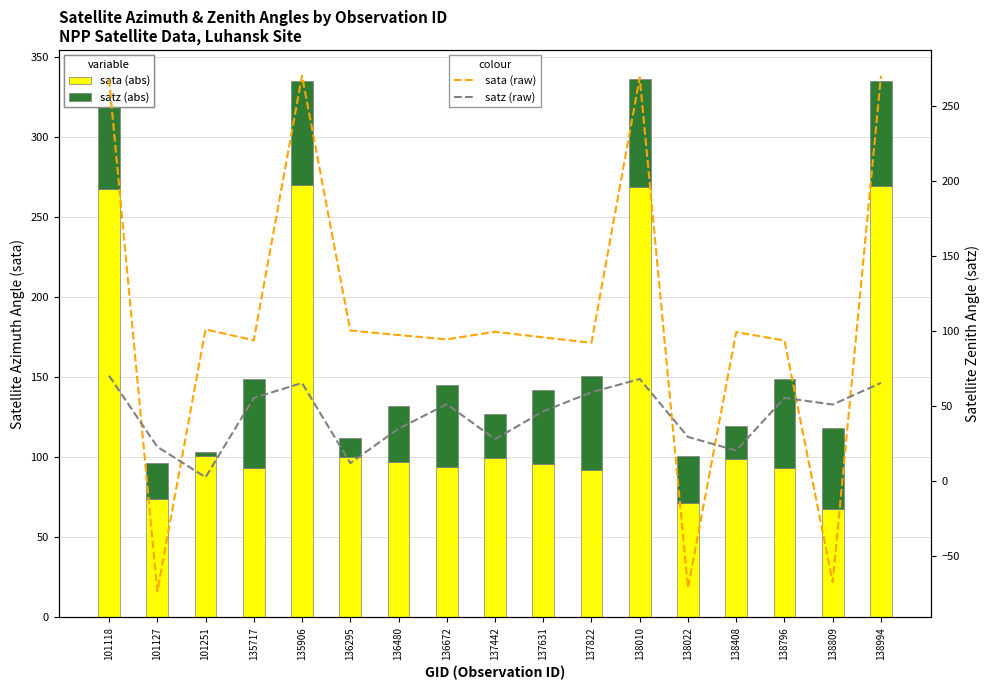

True or false: % satz (raw) has a value of 51.1 at 136672.

True